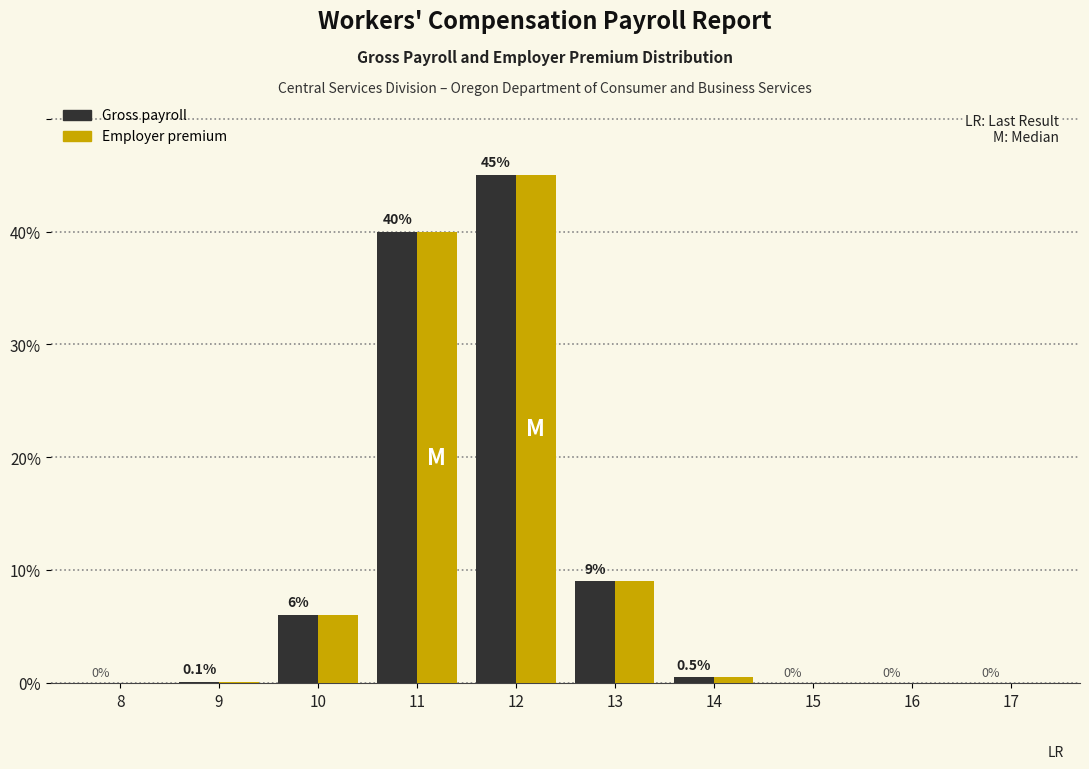

Reading left to right, list all the values displayed in this chart.

Gross payroll: 8=0.0	9=0.1	10=6.0	11=40.0	12=45.0	13=9.0	14=0.5	15=0.0	16=0.0	17=0.0
Employer premium: 8=0.0	9=0.1	10=6.0	11=40.0	12=45.0	13=9.0	14=0.5	15=0.0	16=0.0	17=0.0